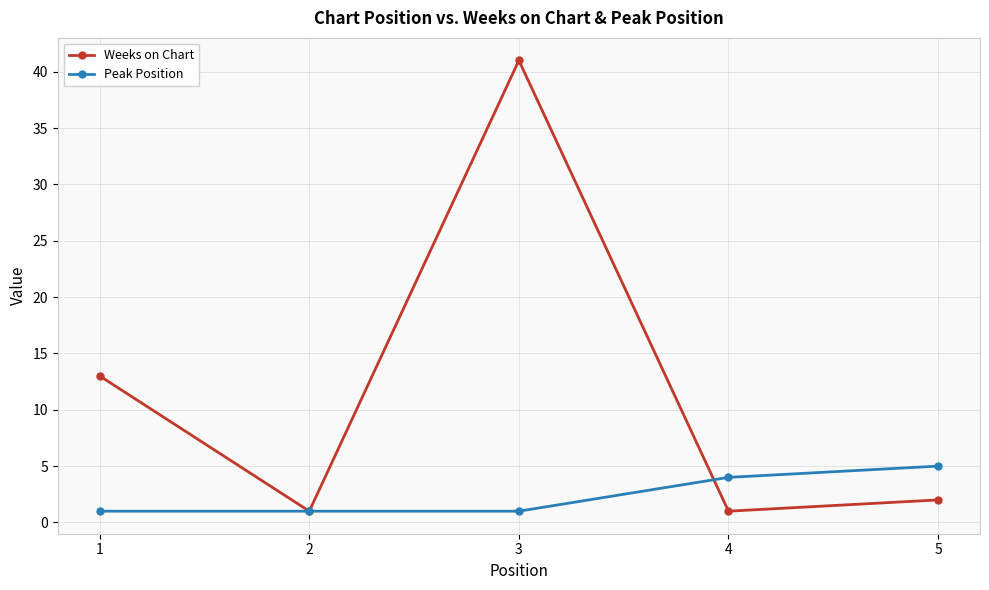

Reading right to left, what are all the values shown in this chart?

Weeks on Chart: 2	1	41	1	13
Peak Position: 5	4	1	1	1